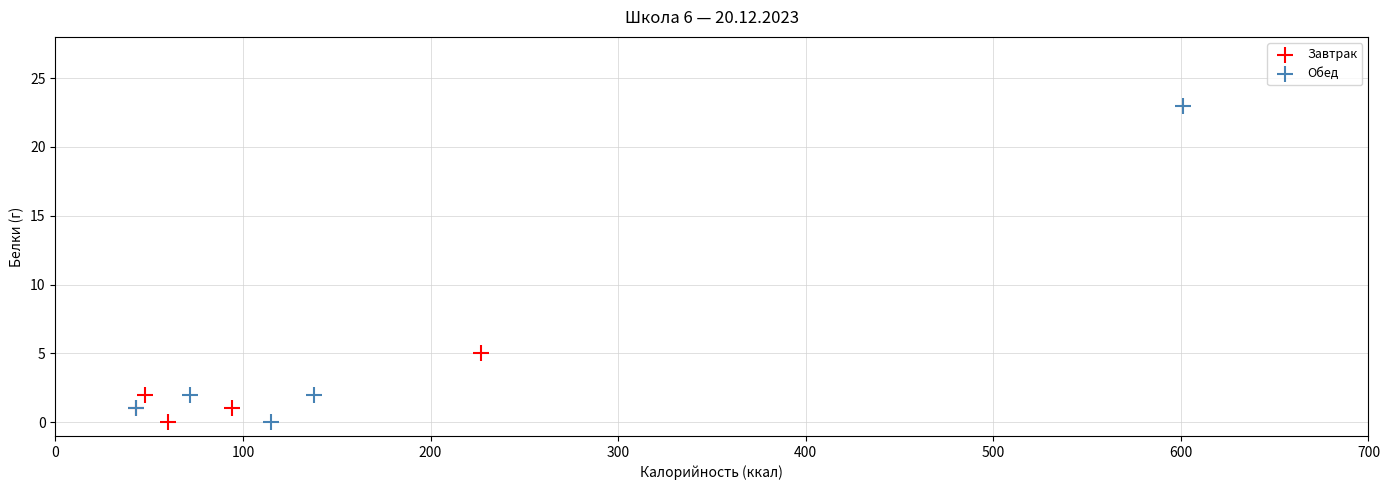

Which series has the widest spread of Y values?

Обед